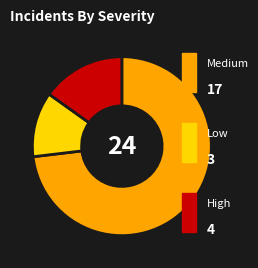

Is there a majority slice in this chart?

Yes